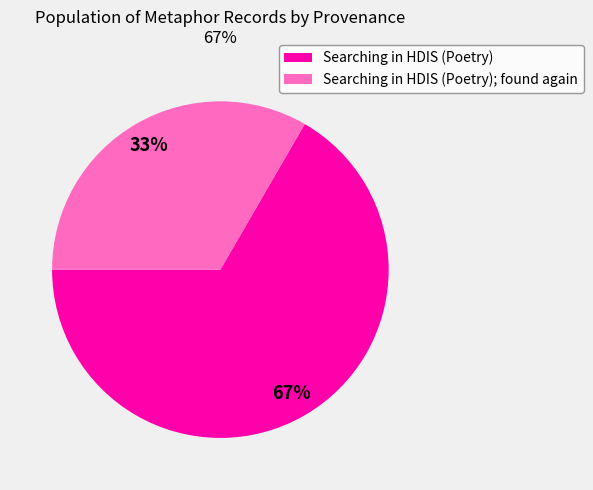

Rank the categories by value from lowest to highest.

Searching in HDIS (Poetry); found again, Searching in HDIS (Poetry)